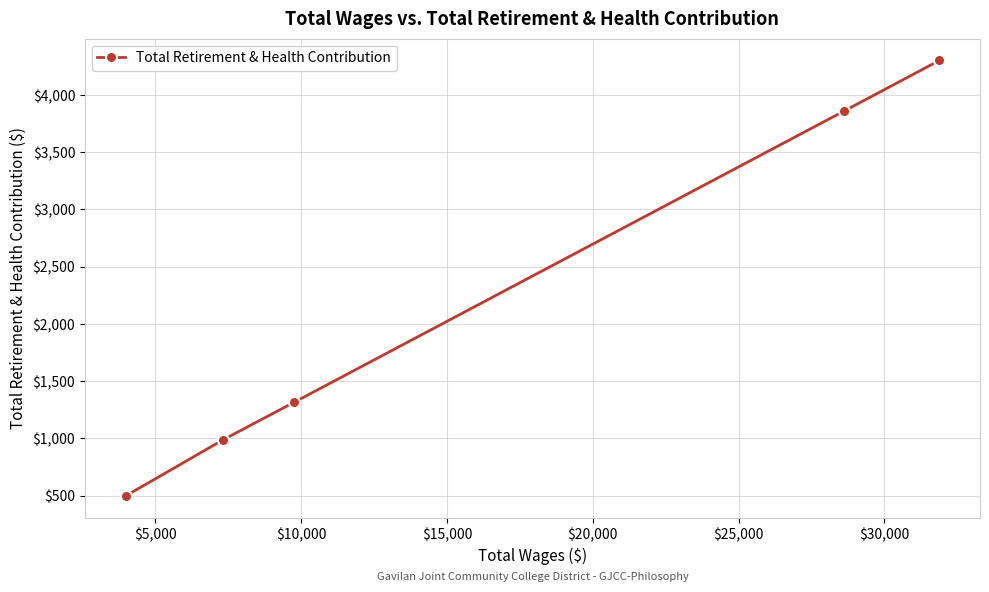

What is the value of the 5th point from the left?

4301